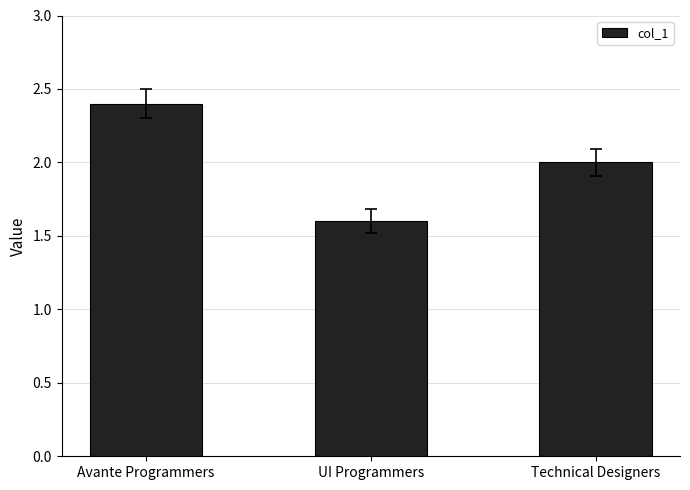

Which has a higher value, UI Programmers or Avante Programmers?

Avante Programmers